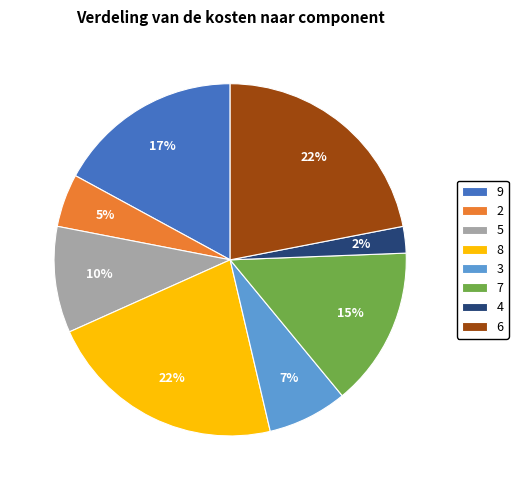

True or false: 3 accounts for 7% of the total.

True